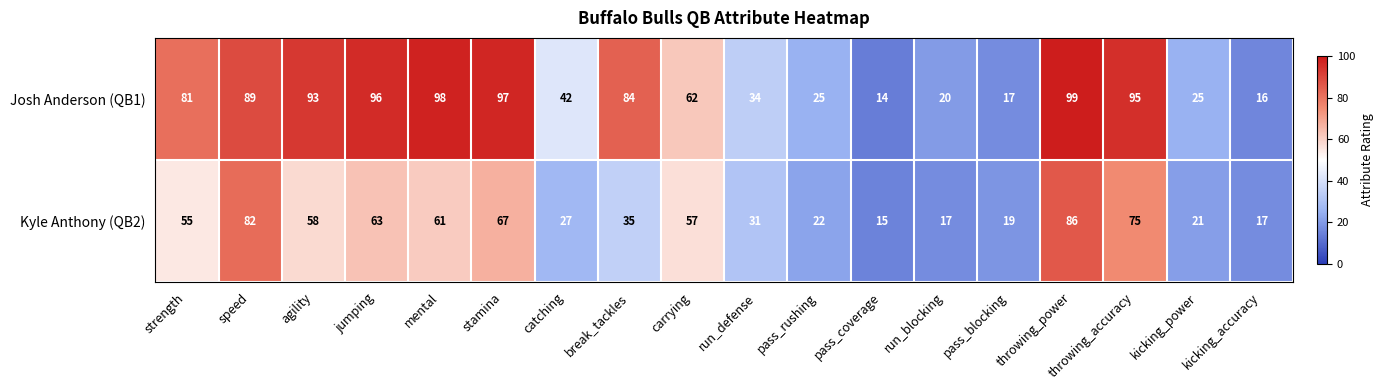

The value of Josh Anderson (QB1) at mental is 47. True or false?

False